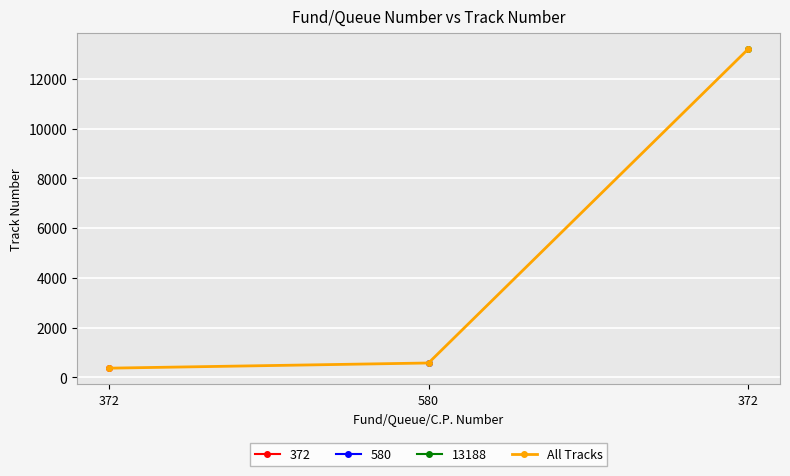

Reading left to right, extract all data points from this chart.

372=372	580=580	372=13188